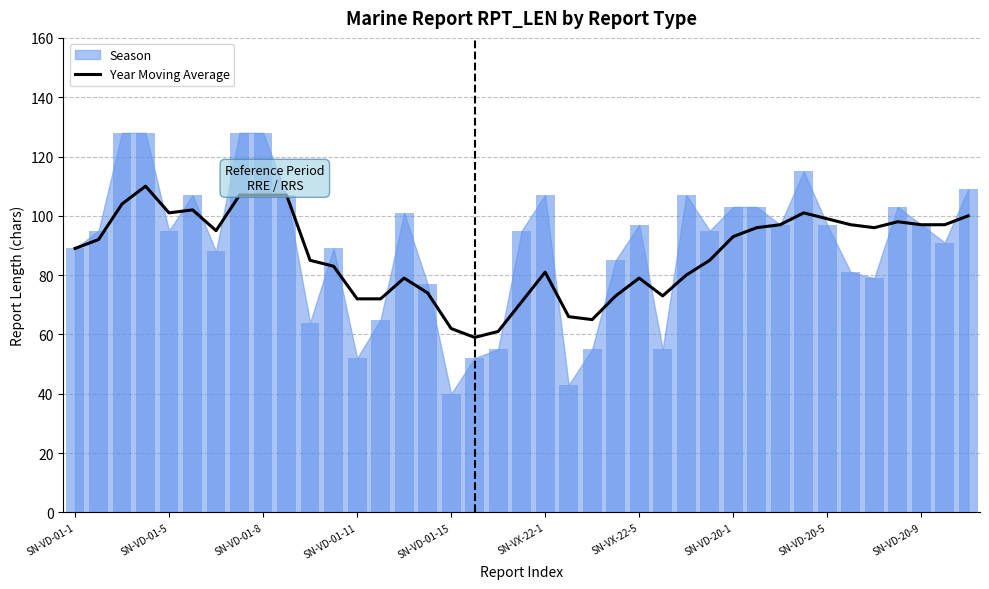

Which has a higher value, 32 or SN-VD-20-9?

SN-VD-20-9